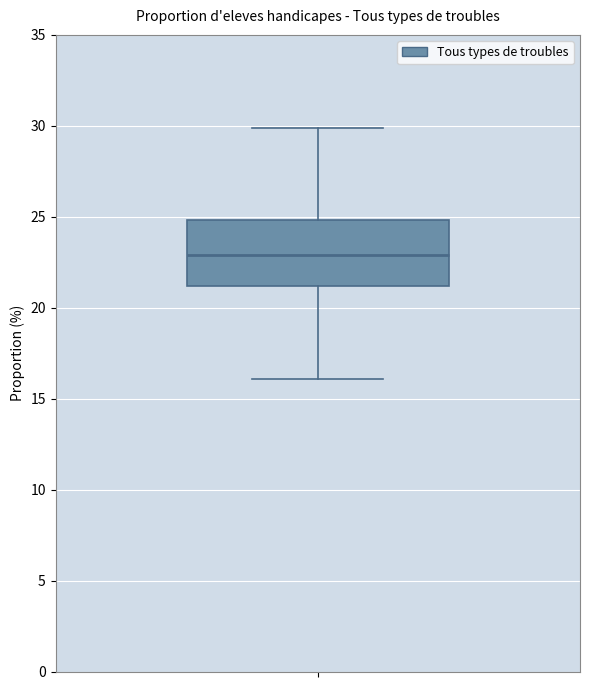

Where does the upper whisker of the box end on the y-axis? The values are not printed on the chart, so give them approximately, as read against the axis.

30